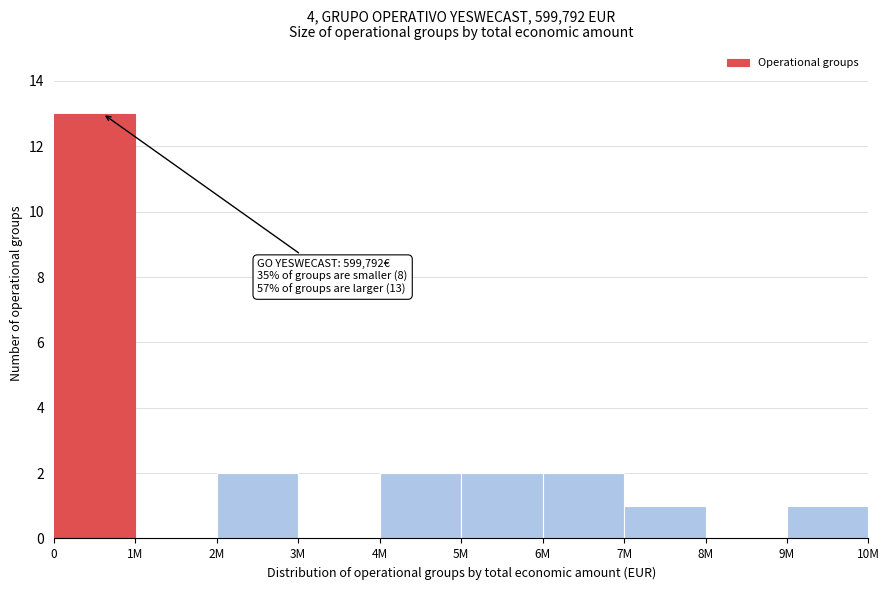

Reading right to left, what are all the values shown in this chart?

9M=1	8M=0	7M=1	6M=2	5M=2	4M=2	3M=0	2M=2	1M=0	0=13